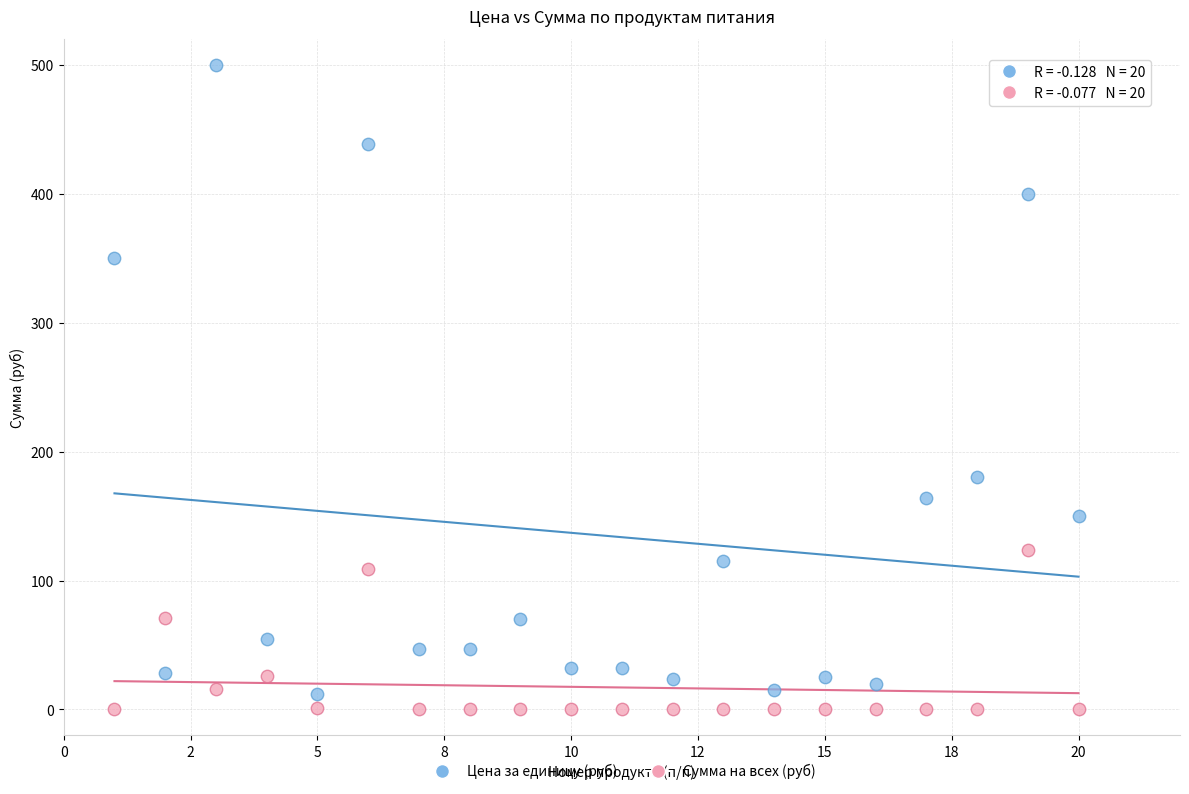

In the Цена за единицу (руб) series, what Y value is closest to 256?

180.0